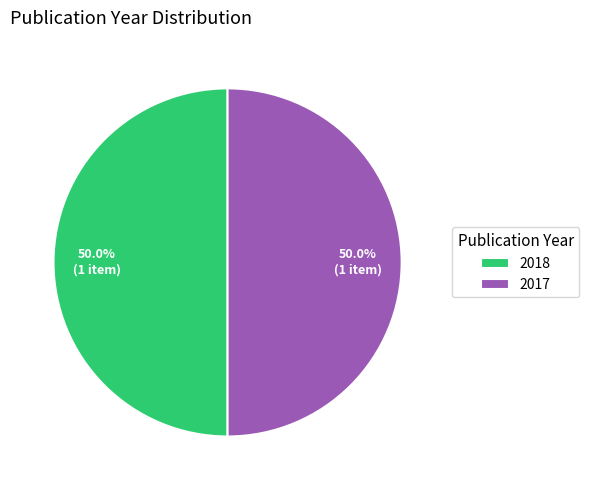

How much of the chart is everything except 2018?

50.0%